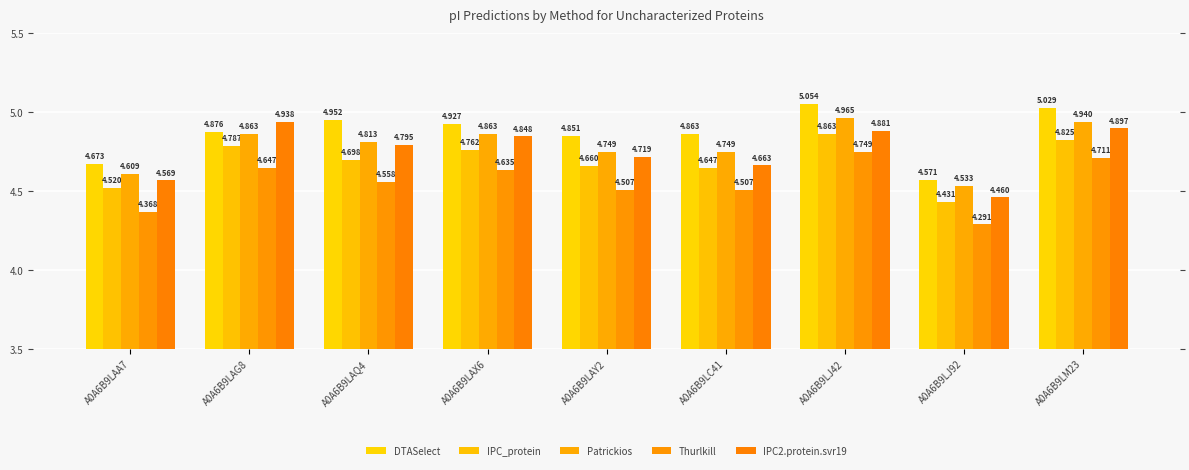

True or false: IPC2.protein.svr19 has a value of 1.2 at A0A6B9LJ92.

False